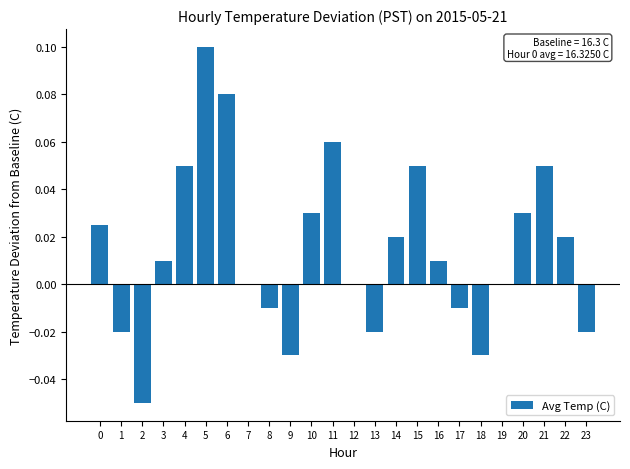

Is it true that the value at 3 is 0.0?

True